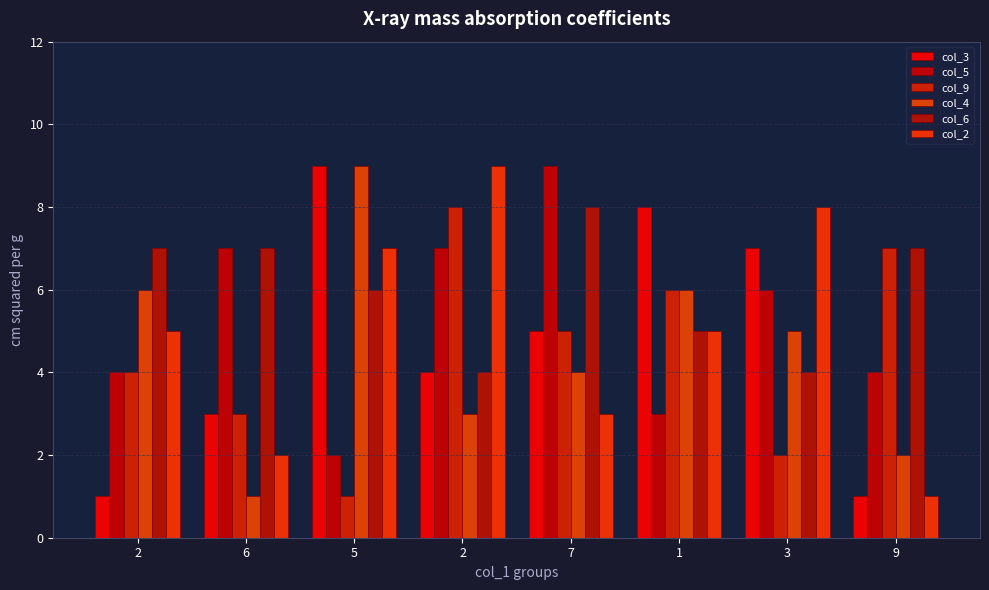

What are all the series names shown in the legend?

col_3, col_5, col_9, col_4, col_6, col_2